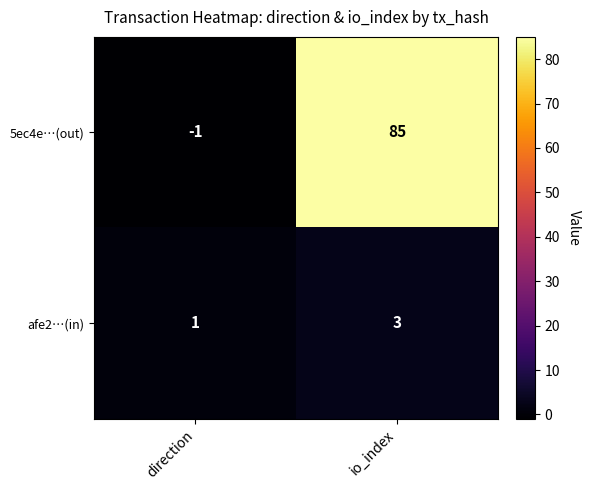

What is the spread (max minus min) of values at direction?

2